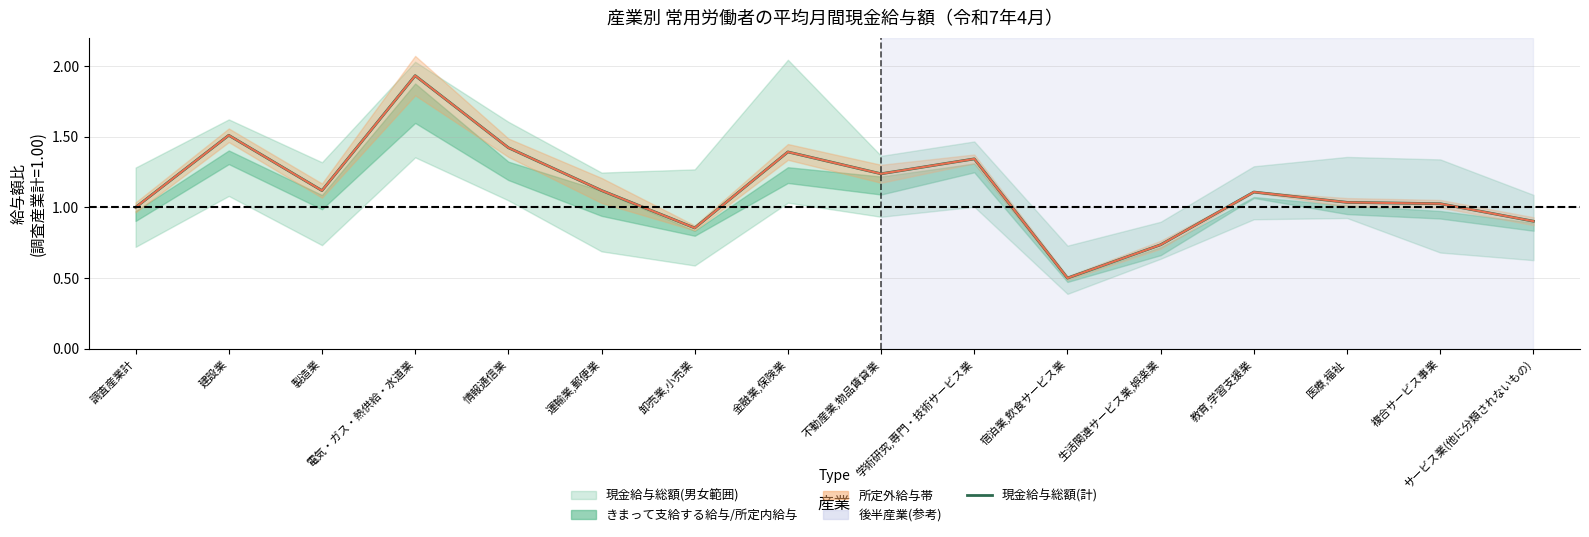

Rank the categories by value from highest to lowest.

電気・ガス・熱供給・水道業, 建設業, 情報通信業, 金融業,保険業, 学術研究,専門・技術サービス業, 不動産業,物品賃貸業, 運輸業,郵便業, 製造業, 教育,学習支援業, 医療,福祉, 複合サービス事業, 調査産業計, サービス業(他に分類されないもの), 卸売業,小売業, 生活関連サービス業,娯楽業, 宿泊業,飲食サービス業